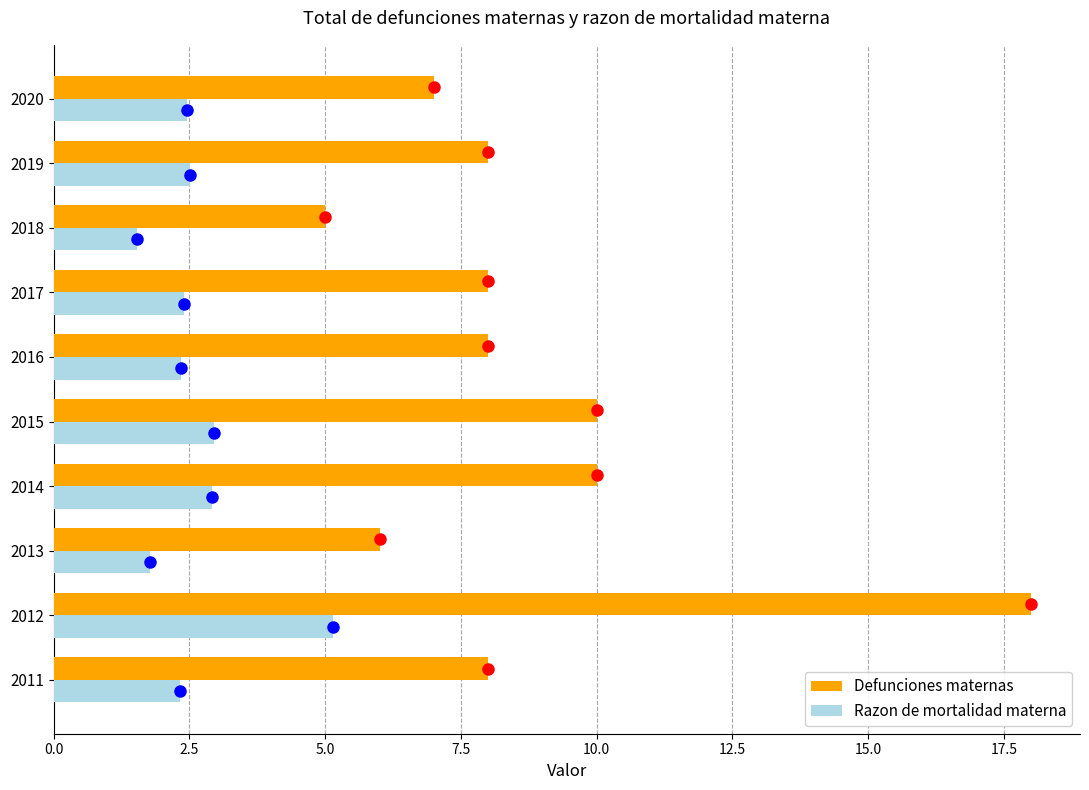

What is the sum of all Defunciones maternas values?

88.0